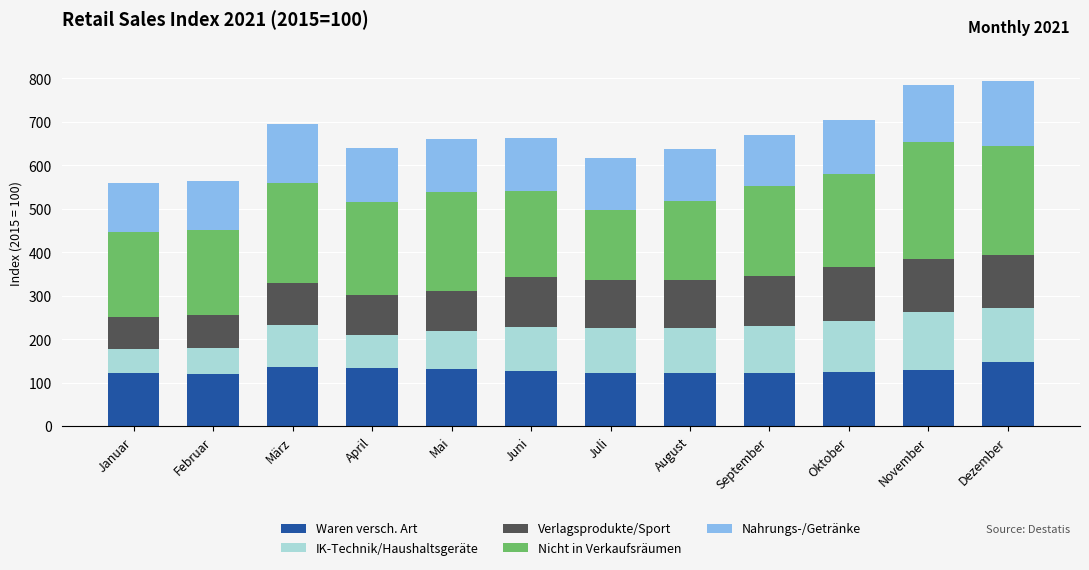

What is the average value of the Waren versch. Art series?

128.7